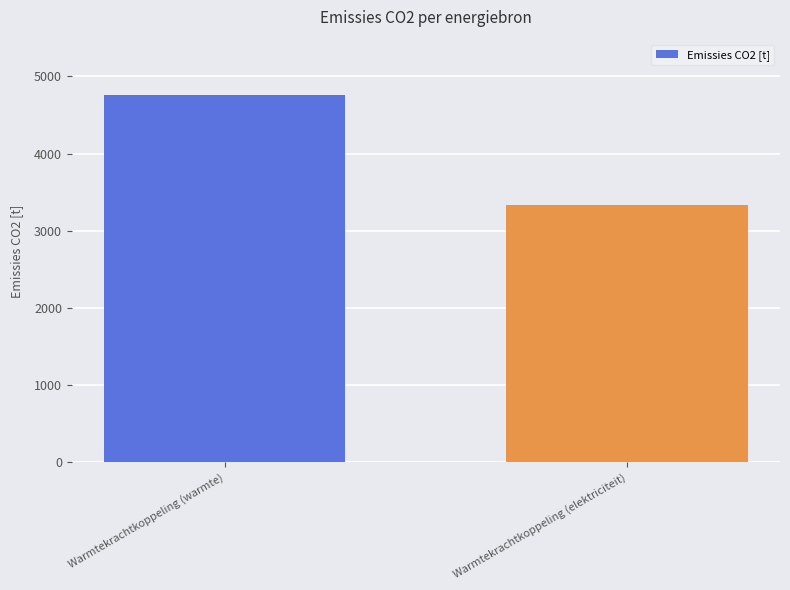

What is the sum of the values at Warmtekrachtkoppeling (warmte) and Warmtekrachtkoppeling (elektriciteit)?

8092.7